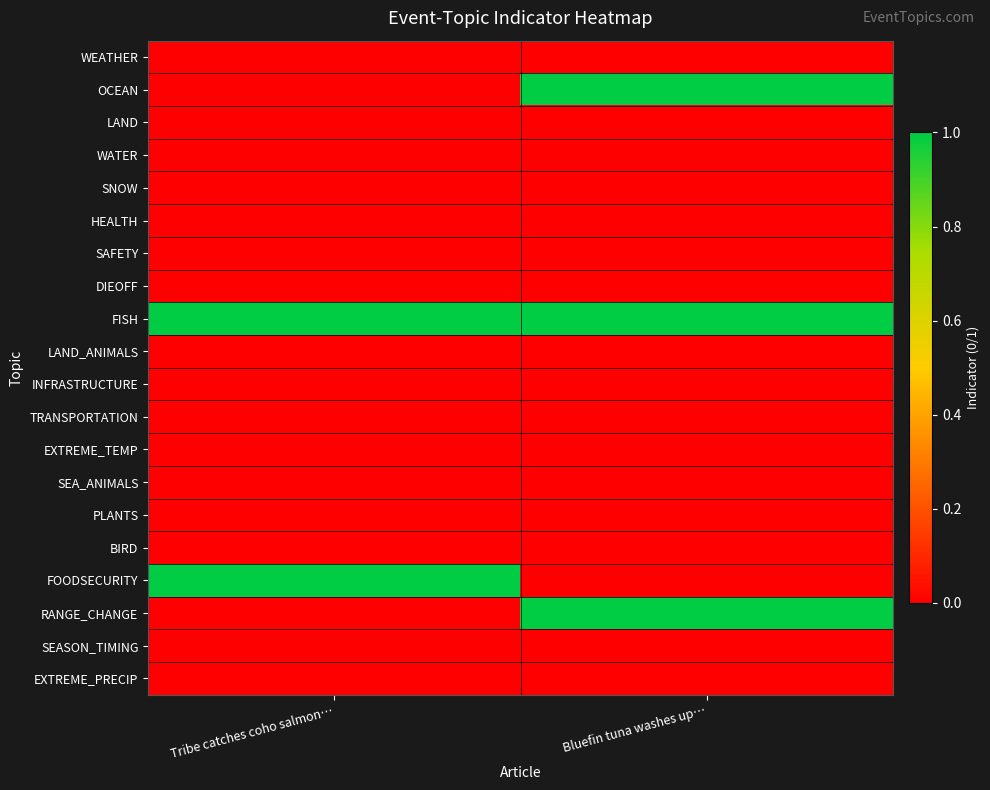

At how many categories does at least one series exceed 0?

2